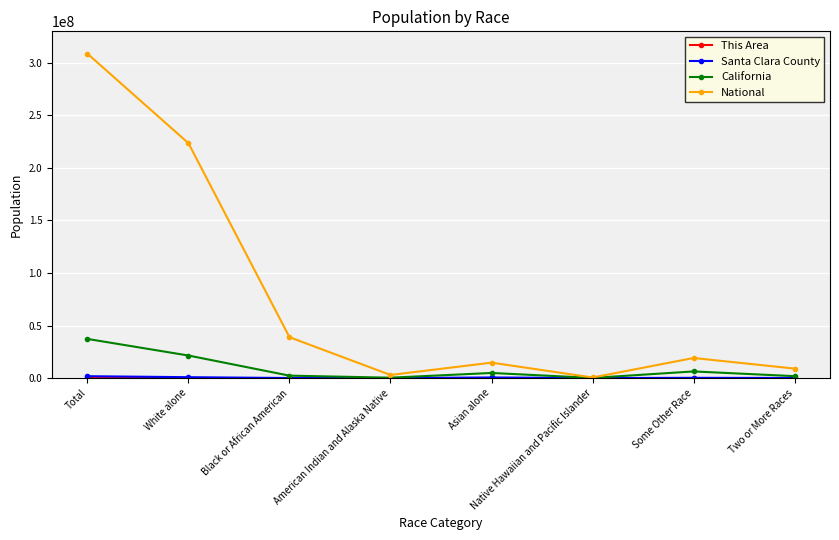

Which category has the highest value across all series?

Total